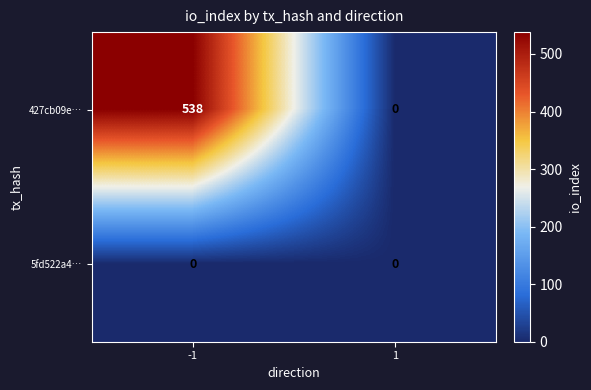

Which series has the largest range (max minus min)?

427cb09e…